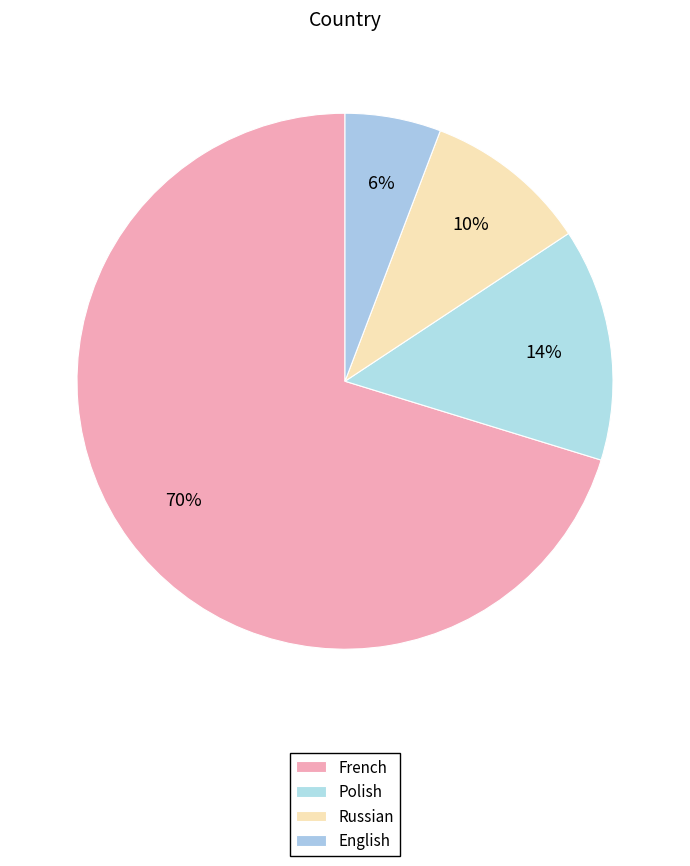

How many segments does this pie chart have?

4